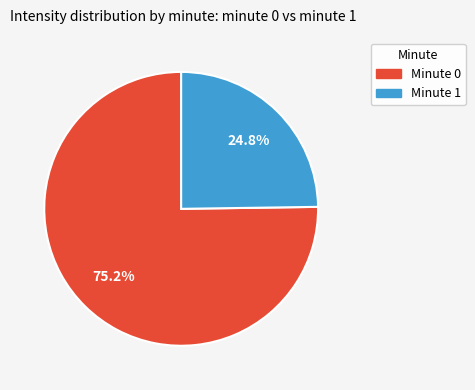

What is the total percentage of Minute 0 and Minute 1?

100.0%